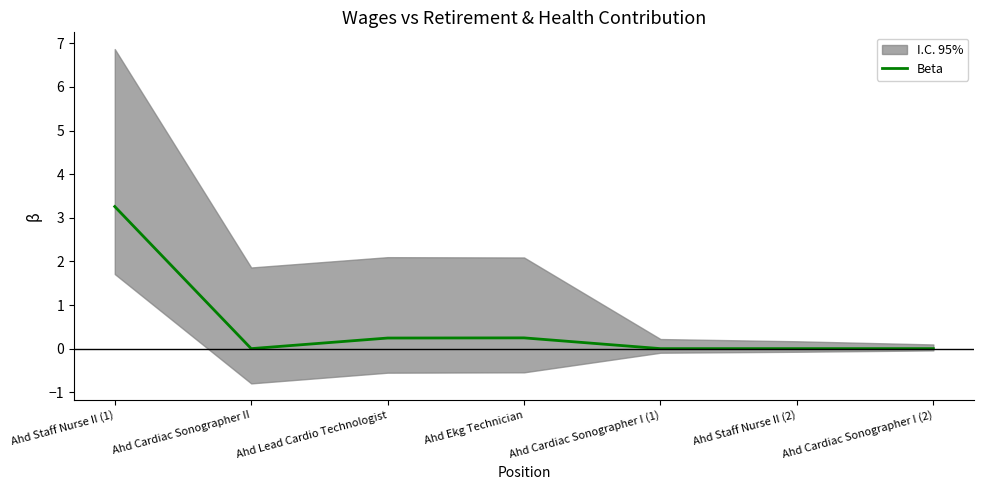

Reading left to right, extract all data points from this chart.

3.3	0.0	0.2	0.2	0.0	0.0	0.0